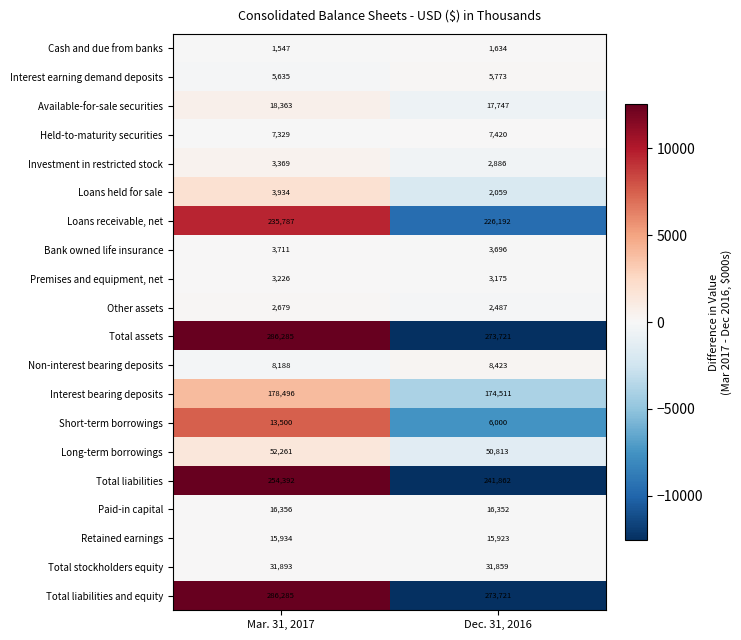

What is the approximate value of Interest bearing deposits at Mar. 31, 2017, to the nearest 100?

178500